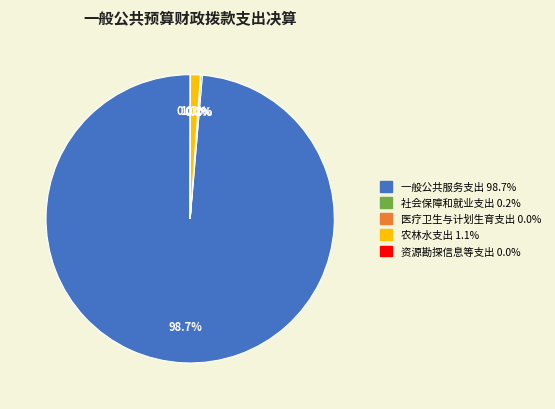

Which slice is the largest?

一般公共服务支出